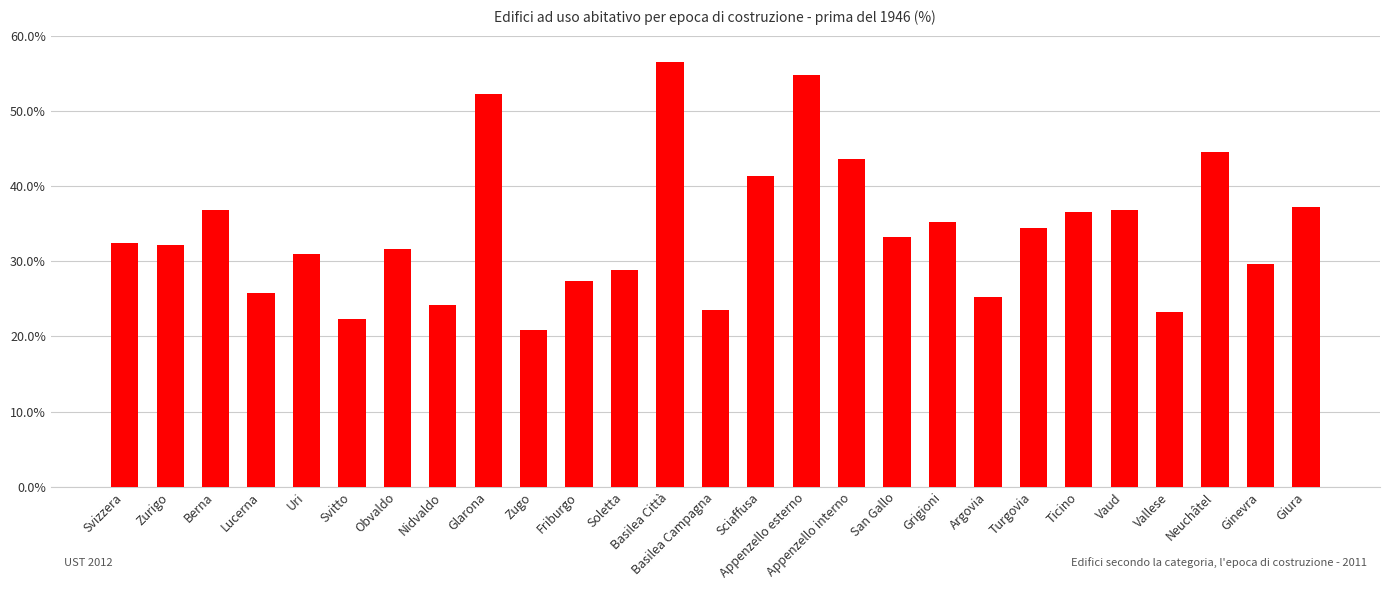

What value does the data have at Sciaffusa?

41.4